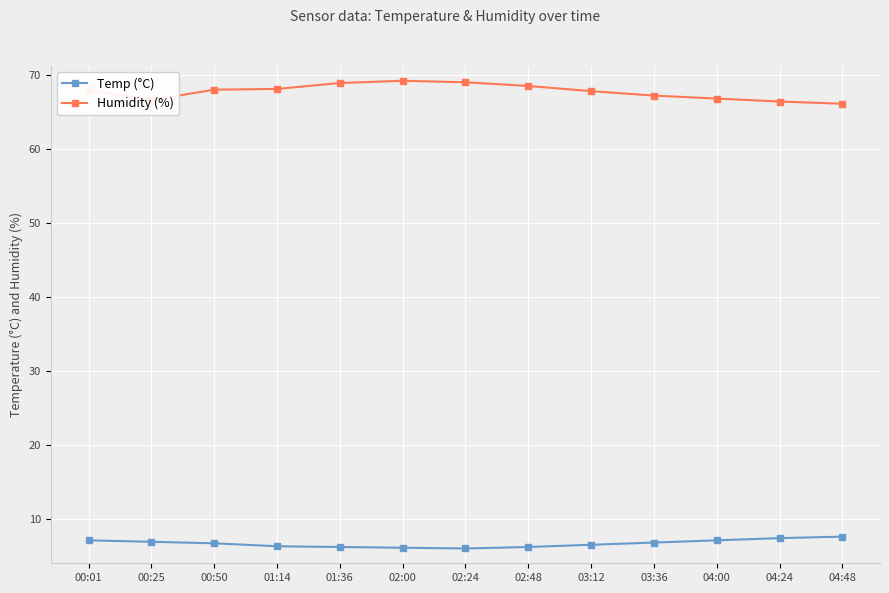

List the series in order of their overall mean, lowest first.

Temp (°C), Humidity (%)